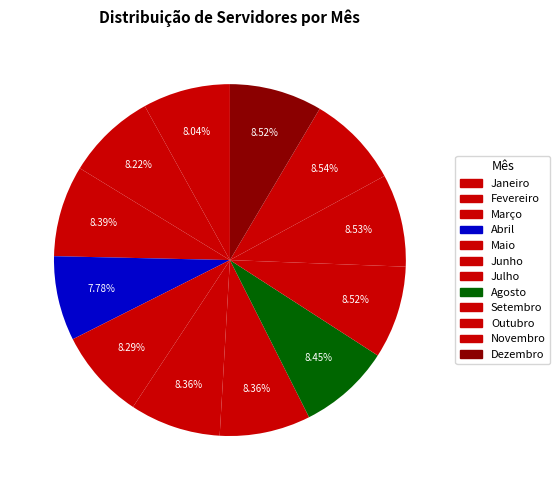

How many segments does this pie chart have?

12